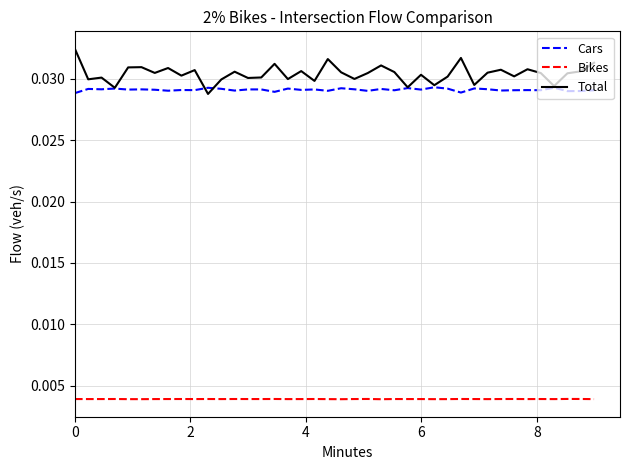

List the series in order of their peak value, highest first.

Total, Cars, Bikes